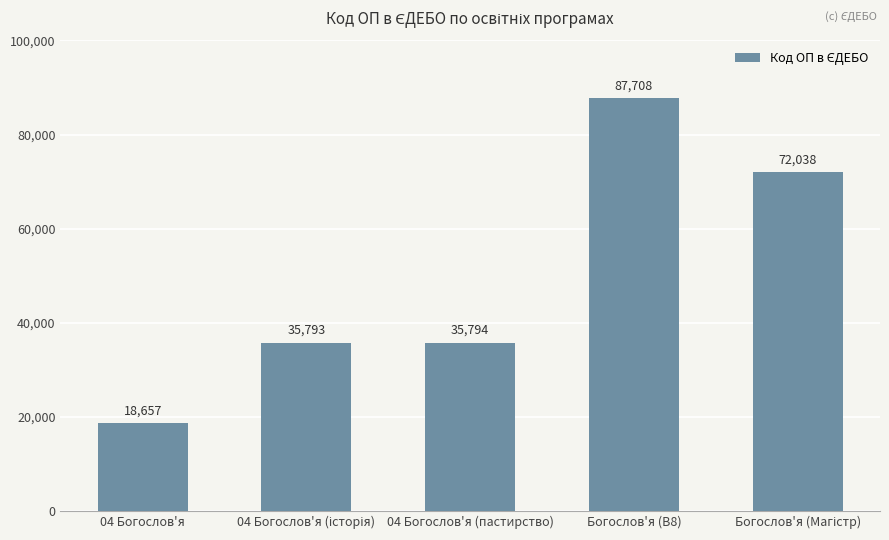

Read the value at 04 Богослов'я.

18657